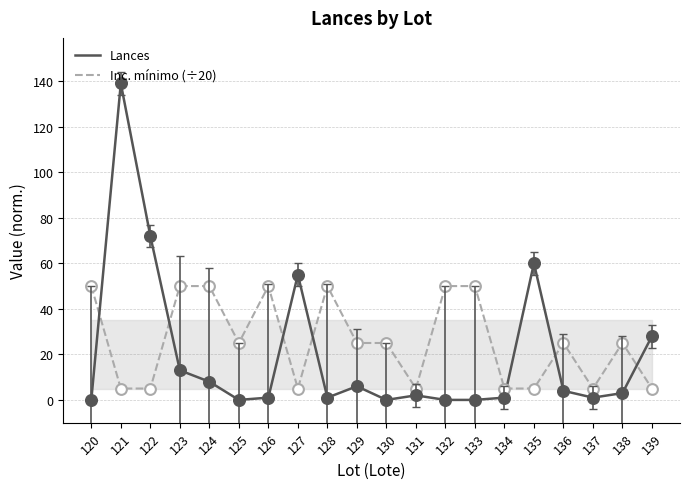

What is the total value across all series at 134?

6